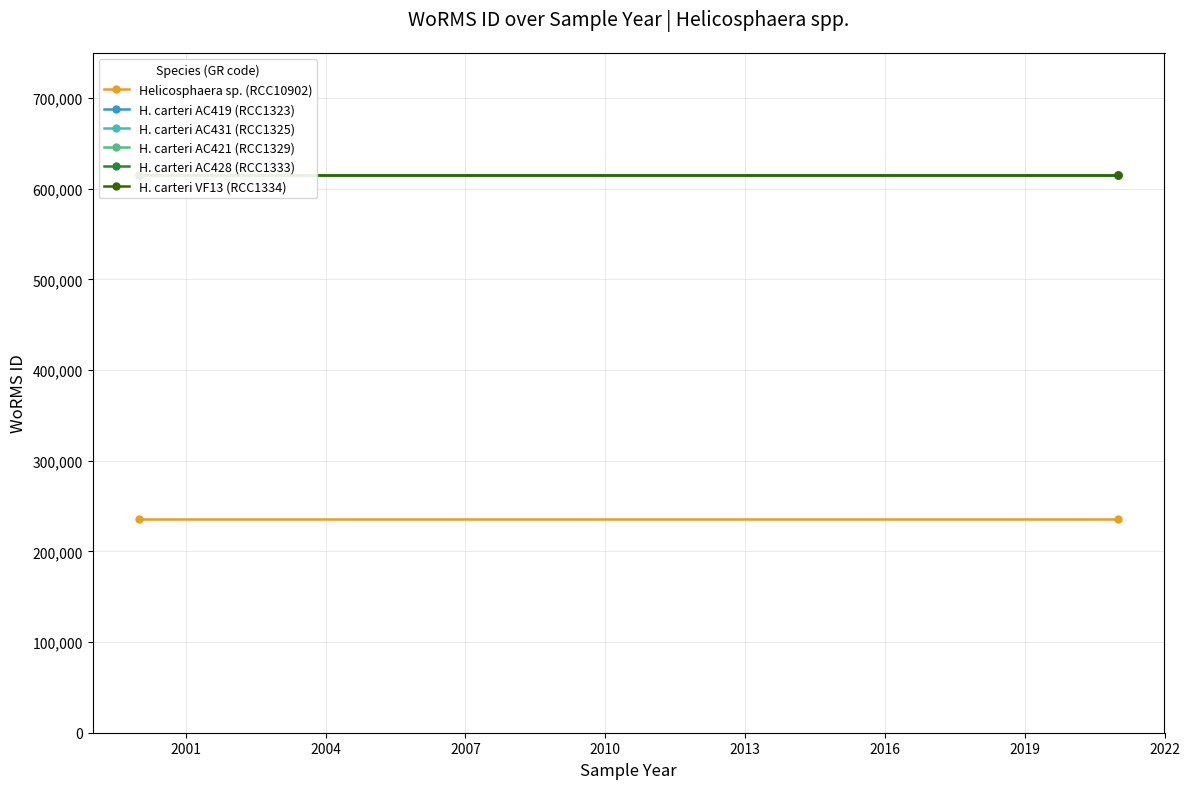

What are all the series names shown in the legend?

Helicosphaera sp. (RCC10902), H. carteri AC419 (RCC1323), H. carteri AC431 (RCC1325), H. carteri AC421 (RCC1329), H. carteri AC428 (RCC1333), H. carteri VF13 (RCC1334)